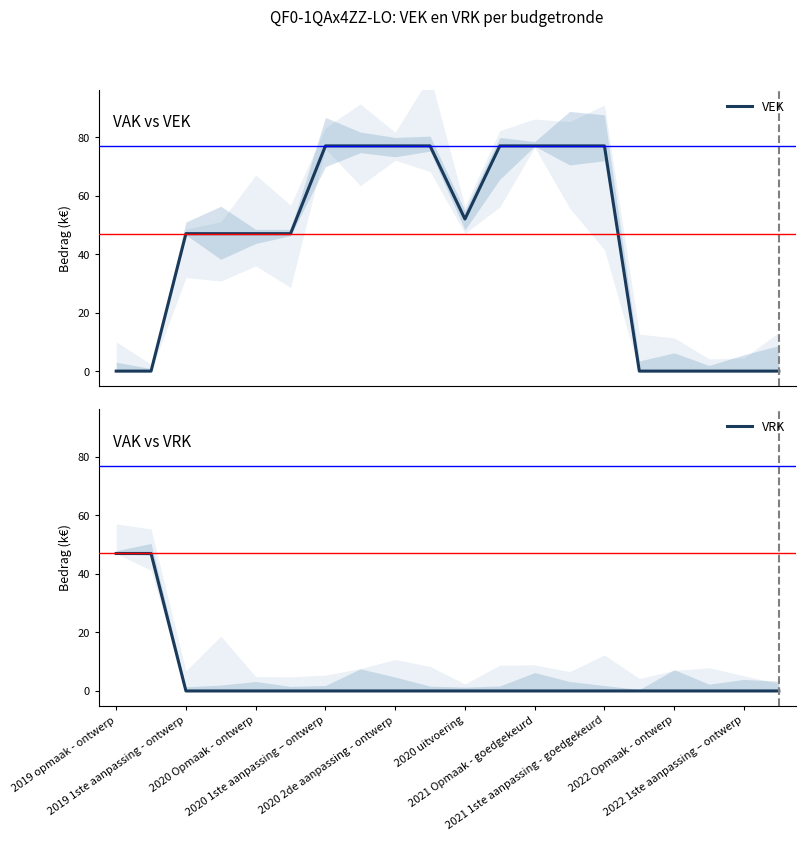

What is the highest value of the VEK series?

77